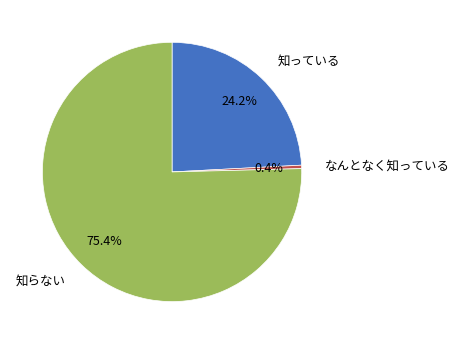

Rank the categories by value from lowest to highest.

なんとなく知っている, 知っている, 知らない